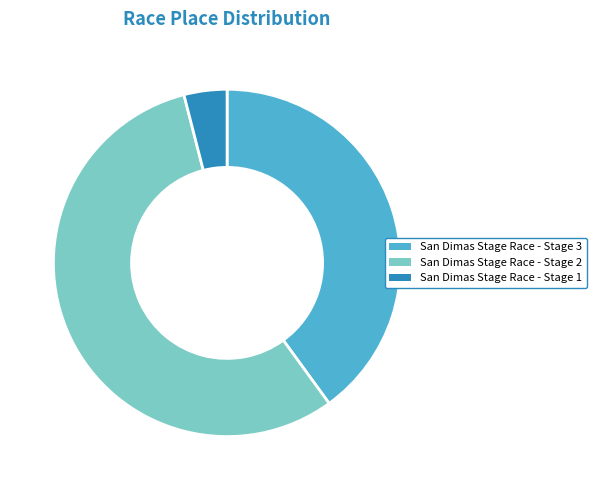

Between San Dimas Stage Race - Stage 3 and San Dimas Stage Race - Stage 2, which is larger?

San Dimas Stage Race - Stage 2